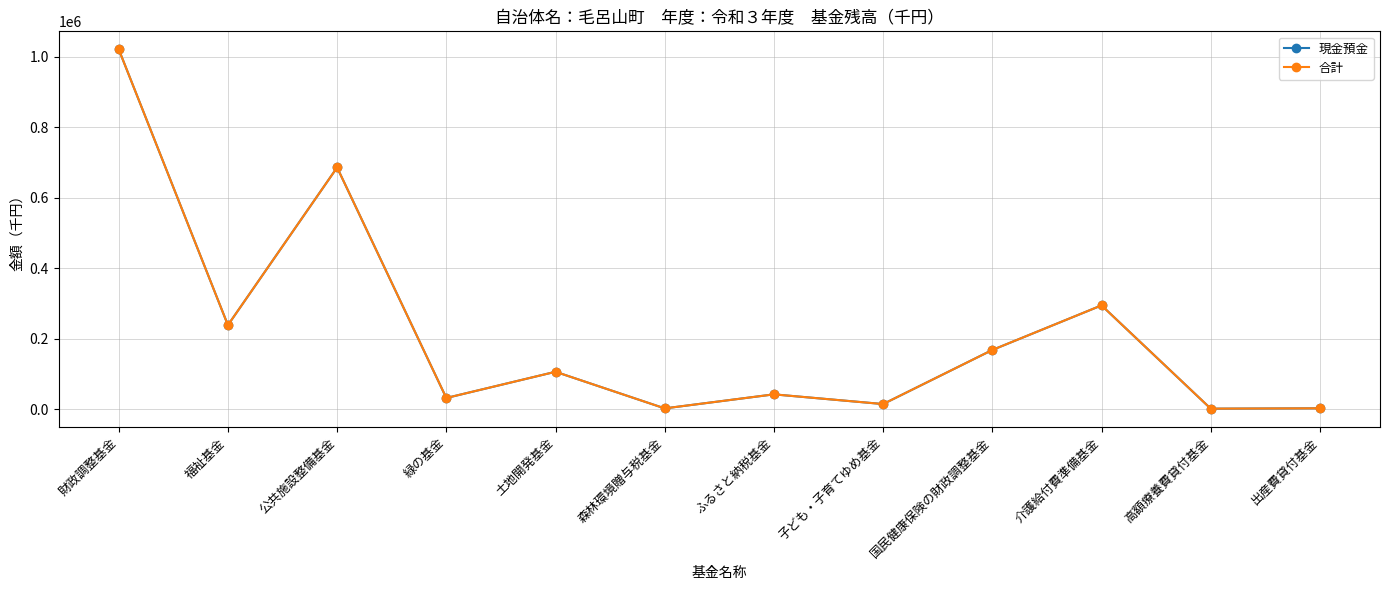

True or false: 合計 and 現金預金 cross at least once.

False